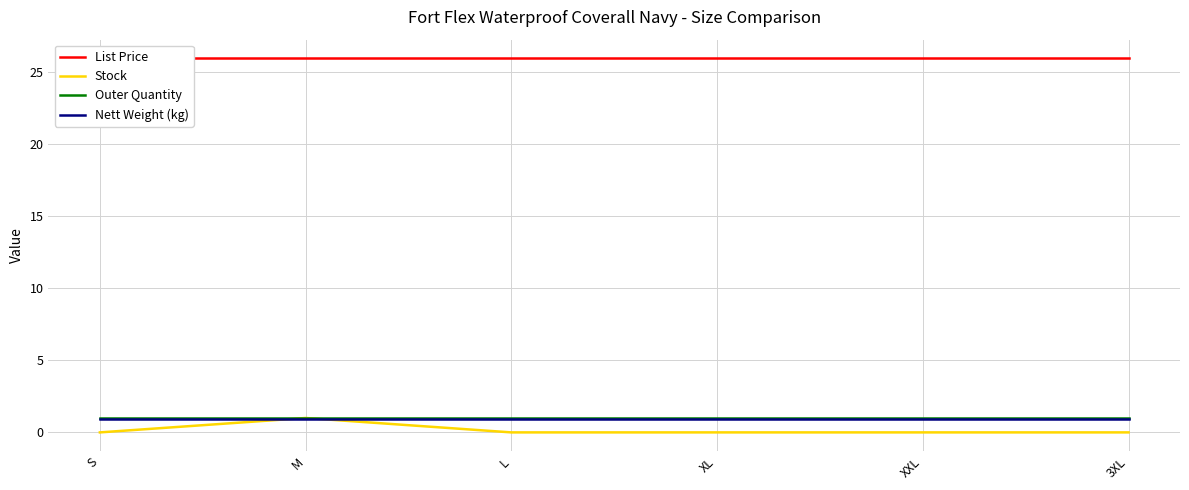

What is the label of the 2nd point from the left?

M